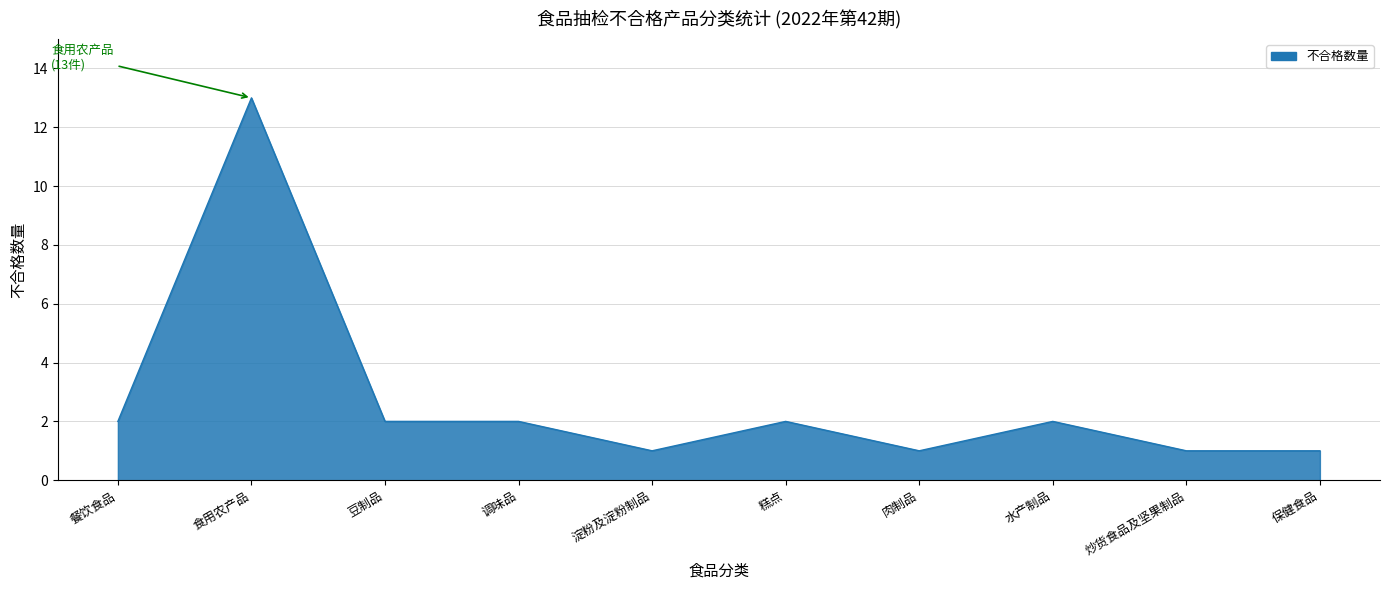

Is it true that the value at 餐饮食品 is 2?

True